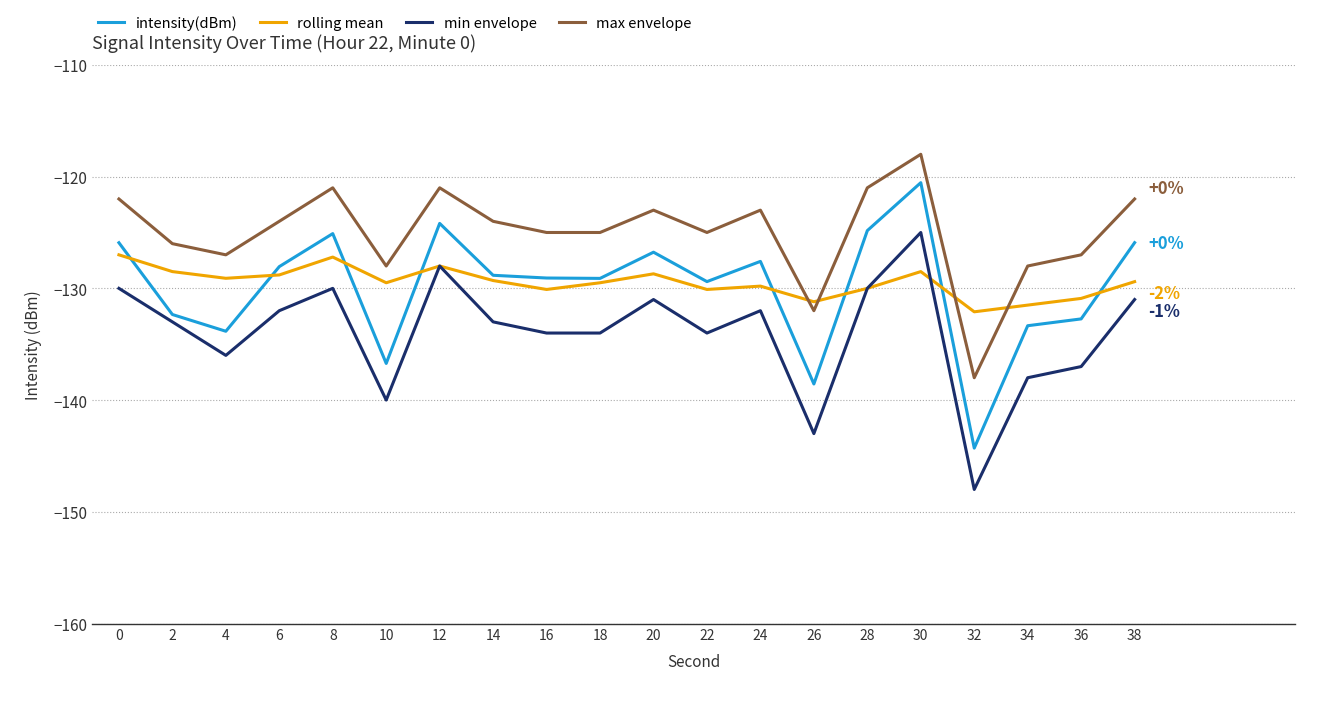

Is this an area chart (filled region under the line)?

No